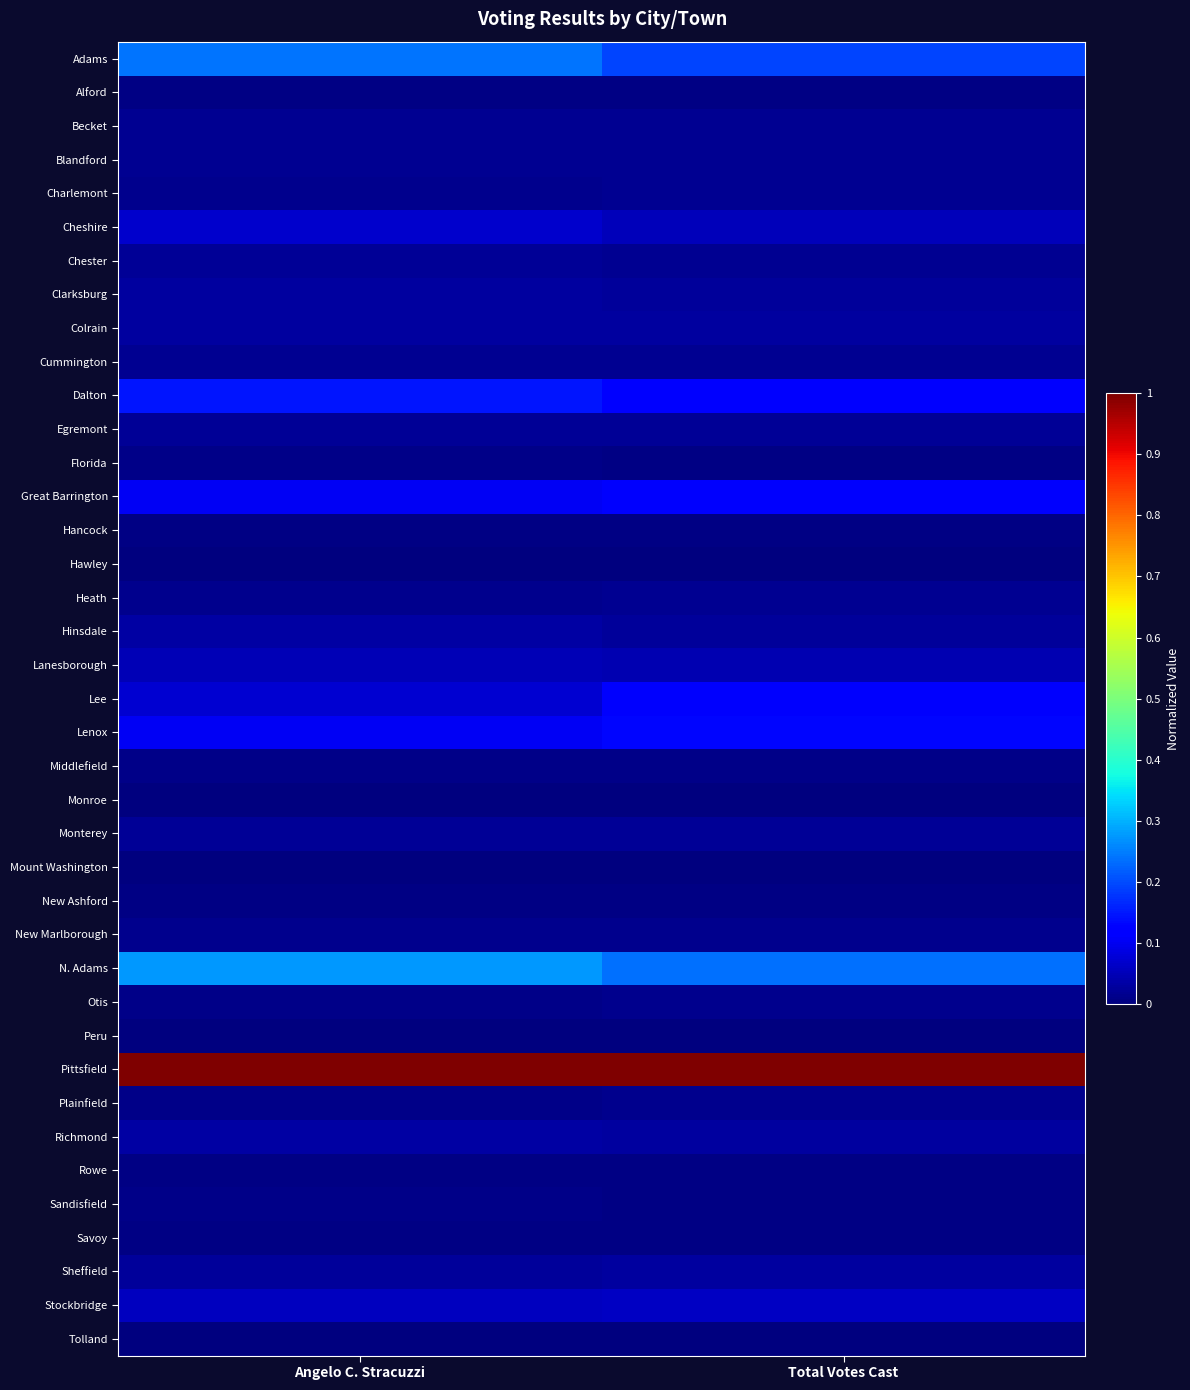

Reading left to right, extract all data points from this chart.

Adams: Angelo C. Stracuzzi=0.2	Total Votes Cast=0.2
Alford: Angelo C. Stracuzzi=0.0	Total Votes Cast=0.0
Becket: Angelo C. Stracuzzi=0.0	Total Votes Cast=0.0
Blandford: Angelo C. Stracuzzi=0.0	Total Votes Cast=0.0
Charlemont: Angelo C. Stracuzzi=0.0	Total Votes Cast=0.0
Cheshire: Angelo C. Stracuzzi=0.1	Total Votes Cast=0.1
Chester: Angelo C. Stracuzzi=0.0	Total Votes Cast=0.0
Clarksburg: Angelo C. Stracuzzi=0.0	Total Votes Cast=0.0
Colrain: Angelo C. Stracuzzi=0.0	Total Votes Cast=0.0
Cummington: Angelo C. Stracuzzi=0.0	Total Votes Cast=0.0
Dalton: Angelo C. Stracuzzi=0.1	Total Votes Cast=0.1
Egremont: Angelo C. Stracuzzi=0.0	Total Votes Cast=0.0
Florida: Angelo C. Stracuzzi=0.0	Total Votes Cast=0.0
Great Barrington: Angelo C. Stracuzzi=0.1	Total Votes Cast=0.1
Hancock: Angelo C. Stracuzzi=0.0	Total Votes Cast=0.0
Hawley: Angelo C. Stracuzzi=0.0	Total Votes Cast=0.0
Heath: Angelo C. Stracuzzi=0.0	Total Votes Cast=0.0
Hinsdale: Angelo C. Stracuzzi=0.0	Total Votes Cast=0.0
Lanesborough: Angelo C. Stracuzzi=0.0	Total Votes Cast=0.0
Lee: Angelo C. Stracuzzi=0.1	Total Votes Cast=0.1
Lenox: Angelo C. Stracuzzi=0.1	Total Votes Cast=0.1
Middlefield: Angelo C. Stracuzzi=0.0	Total Votes Cast=0.0
Monroe: Angelo C. Stracuzzi=0.0	Total Votes Cast=0.0
Monterey: Angelo C. Stracuzzi=0.0	Total Votes Cast=0.0
Mount Washington: Angelo C. Stracuzzi=0.0	Total Votes Cast=0.0
New Ashford: Angelo C. Stracuzzi=0.0	Total Votes Cast=0.0
New Marlborough: Angelo C. Stracuzzi=0.0	Total Votes Cast=0.0
N. Adams: Angelo C. Stracuzzi=0.3	Total Votes Cast=0.2
Otis: Angelo C. Stracuzzi=0.0	Total Votes Cast=0.0
Peru: Angelo C. Stracuzzi=0.0	Total Votes Cast=0.0
Pittsfield: Angelo C. Stracuzzi=1.0	Total Votes Cast=1.0
Plainfield: Angelo C. Stracuzzi=0.0	Total Votes Cast=0.0
Richmond: Angelo C. Stracuzzi=0.0	Total Votes Cast=0.0
Rowe: Angelo C. Stracuzzi=0.0	Total Votes Cast=0.0
Sandisfield: Angelo C. Stracuzzi=0.0	Total Votes Cast=0.0
Savoy: Angelo C. Stracuzzi=0.0	Total Votes Cast=0.0
Sheffield: Angelo C. Stracuzzi=0.0	Total Votes Cast=0.0
Stockbridge: Angelo C. Stracuzzi=0.1	Total Votes Cast=0.1
Tolland: Angelo C. Stracuzzi=0.0	Total Votes Cast=0.0